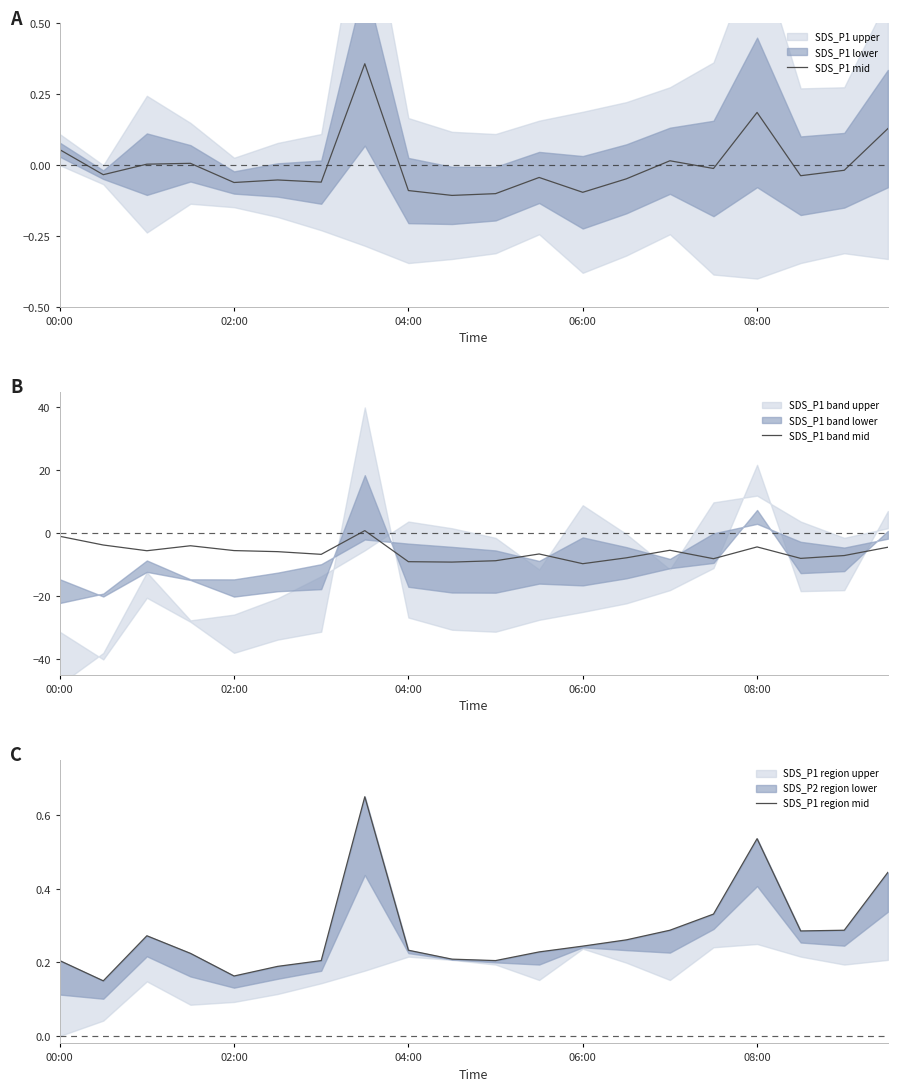

The SDS_P1 band mid series shows -5.3 at 14. True or false?

True